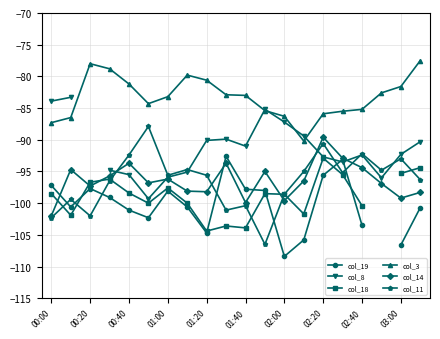

How many series are shown in this chart?

6